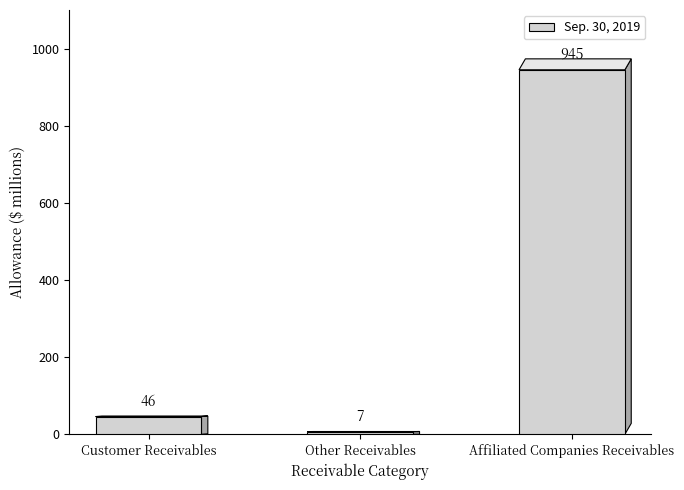

List the labels in order of value, largest first.

Affiliated Companies Receivables, Customer Receivables, Other Receivables